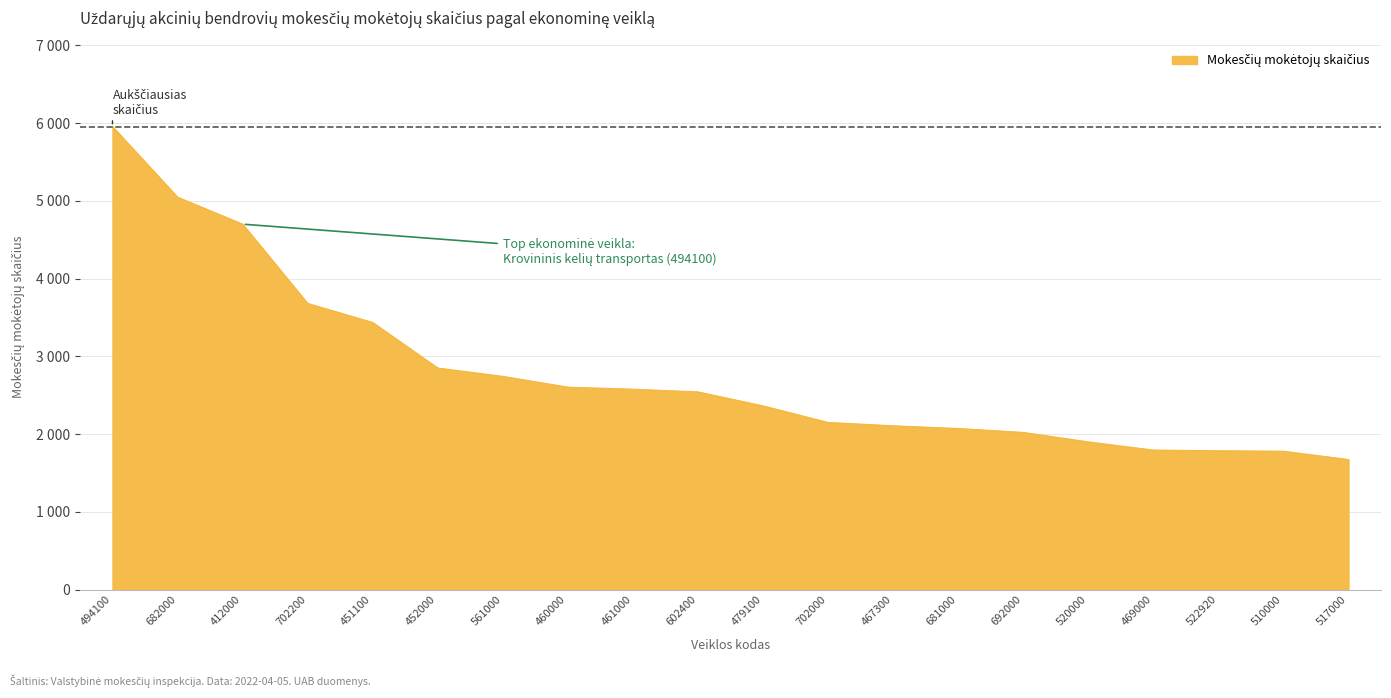

Does the chart display data point markers on the line(s)?

No